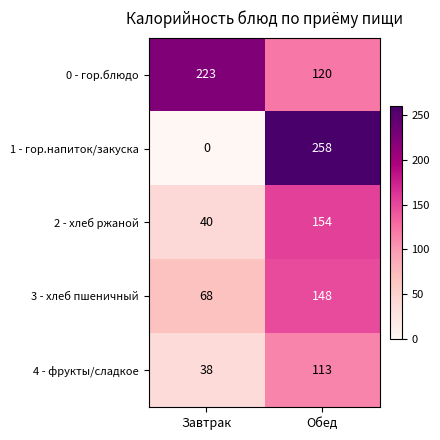

What is the total value across all series at Обед?

793